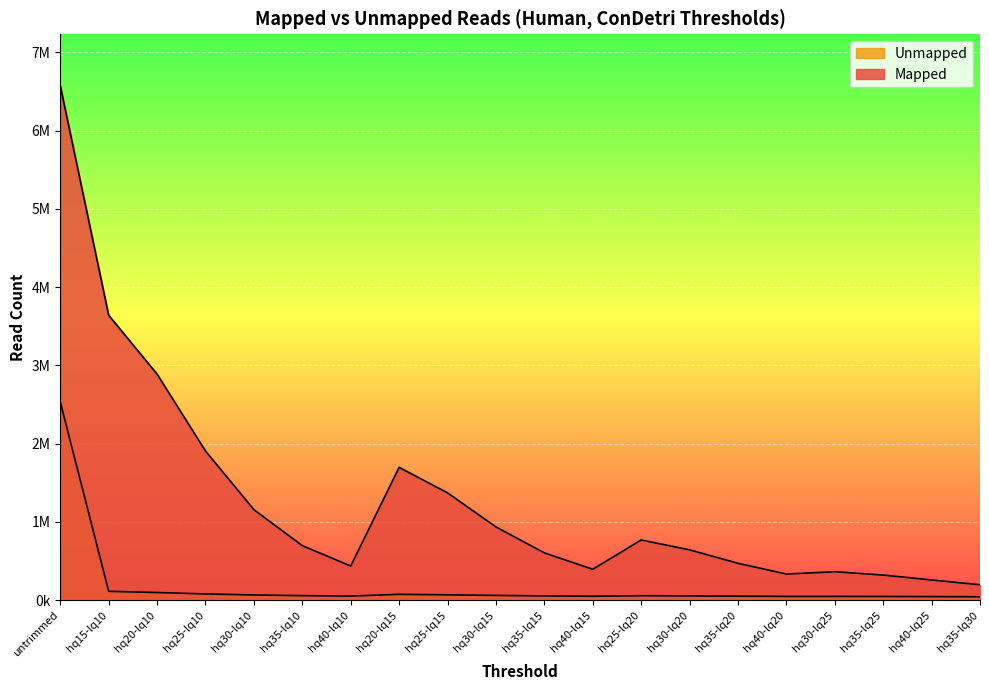

What is the total value across all series at hq15-lq10?

3754069